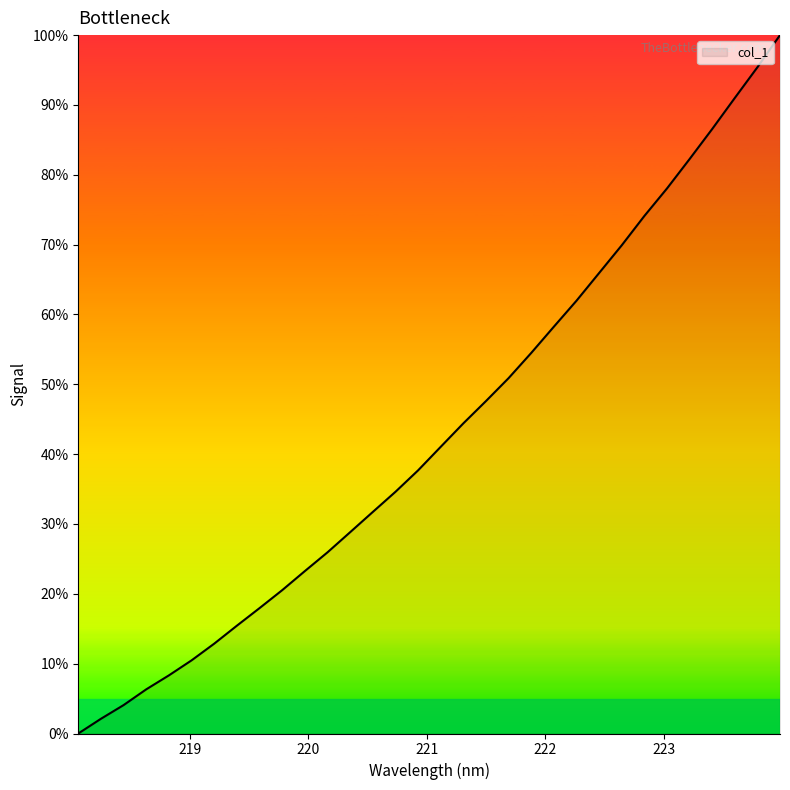

How many values are above zero?

31